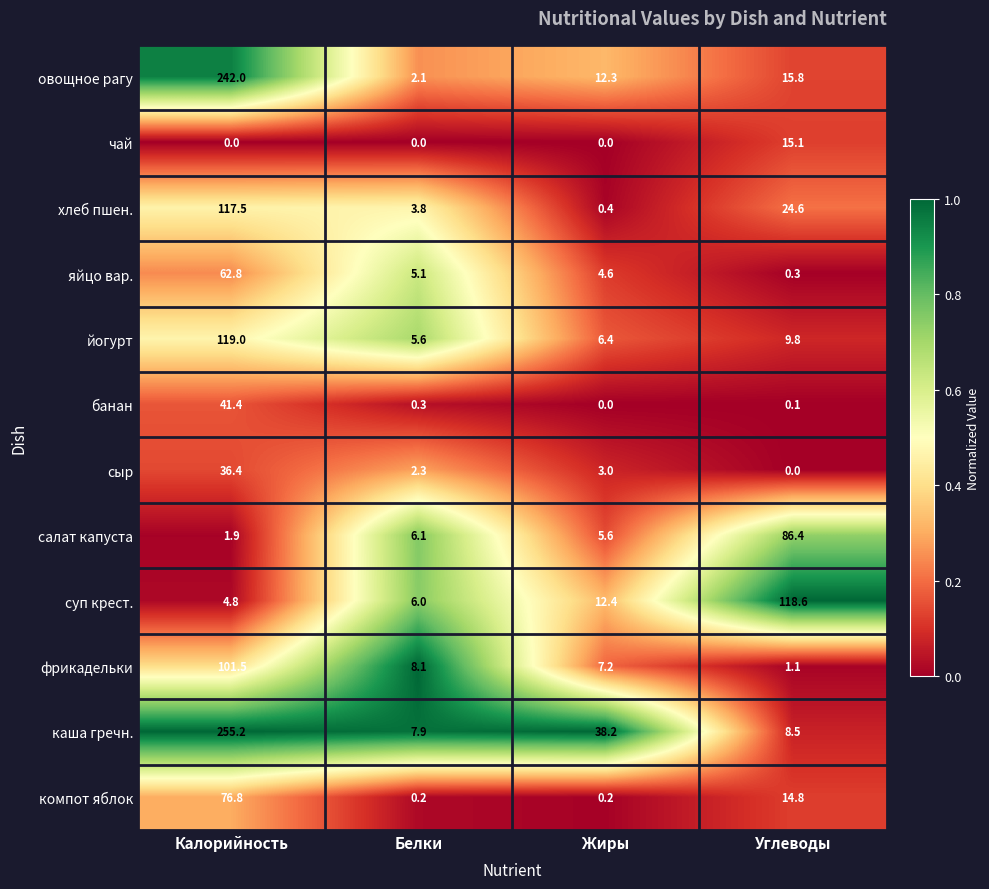

What value does the каша гречн. series have at Белки?

7.9